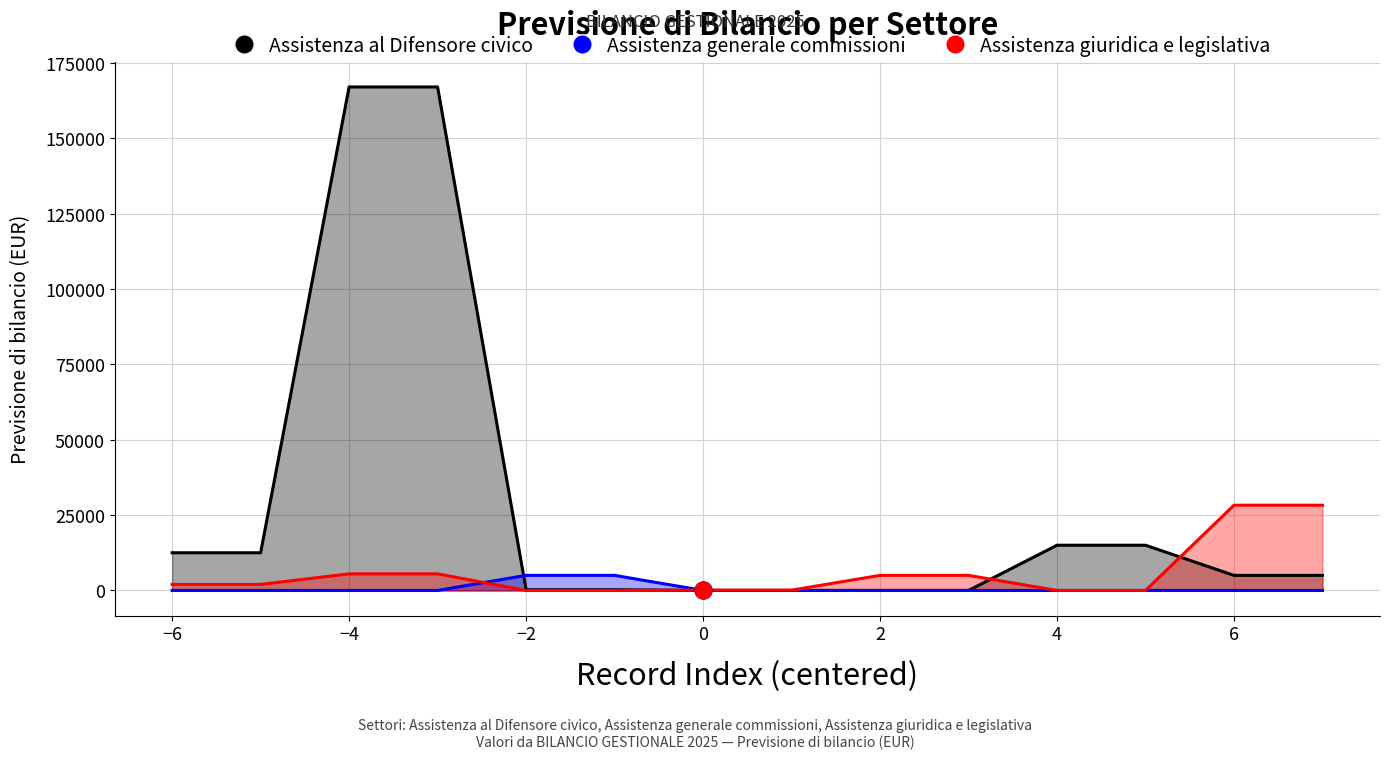

At how many categories does at least one series exceed 156291?

2